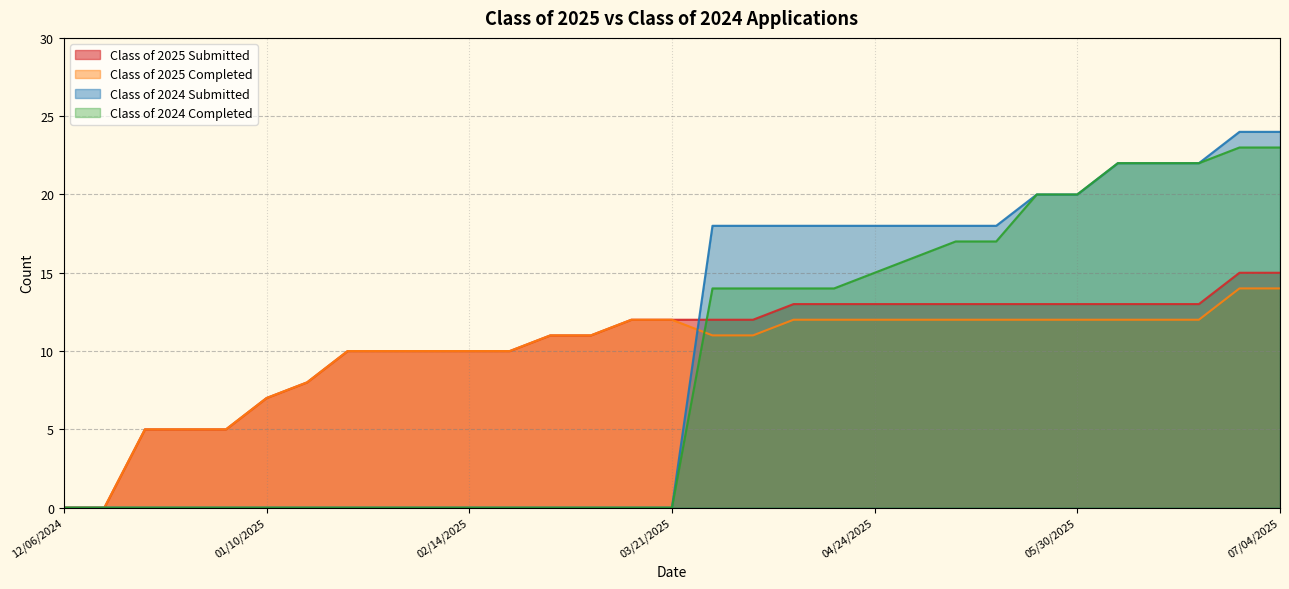

What is the spread (max minus min) of values at 05/30/2025?

8